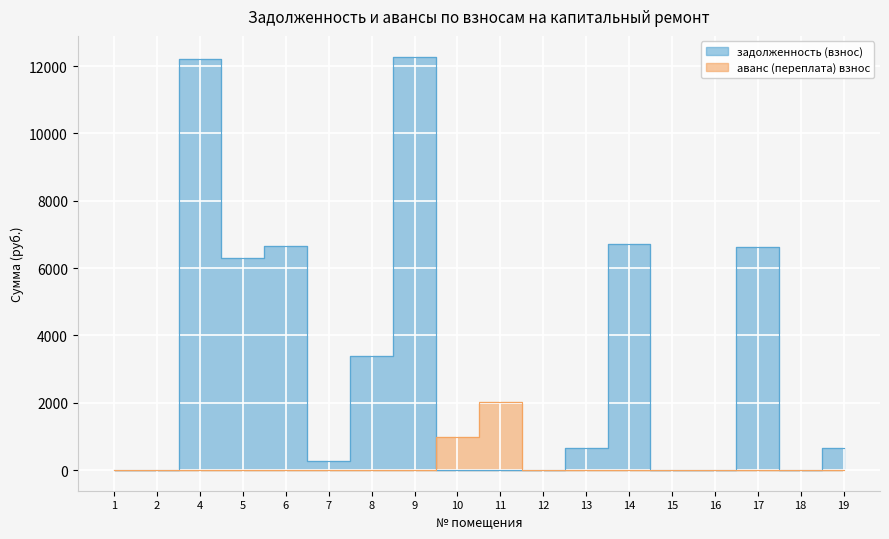

Is the value of аванс (переплата) взнос at 15 greater than the value of задолженность (взнос) at 14?

No